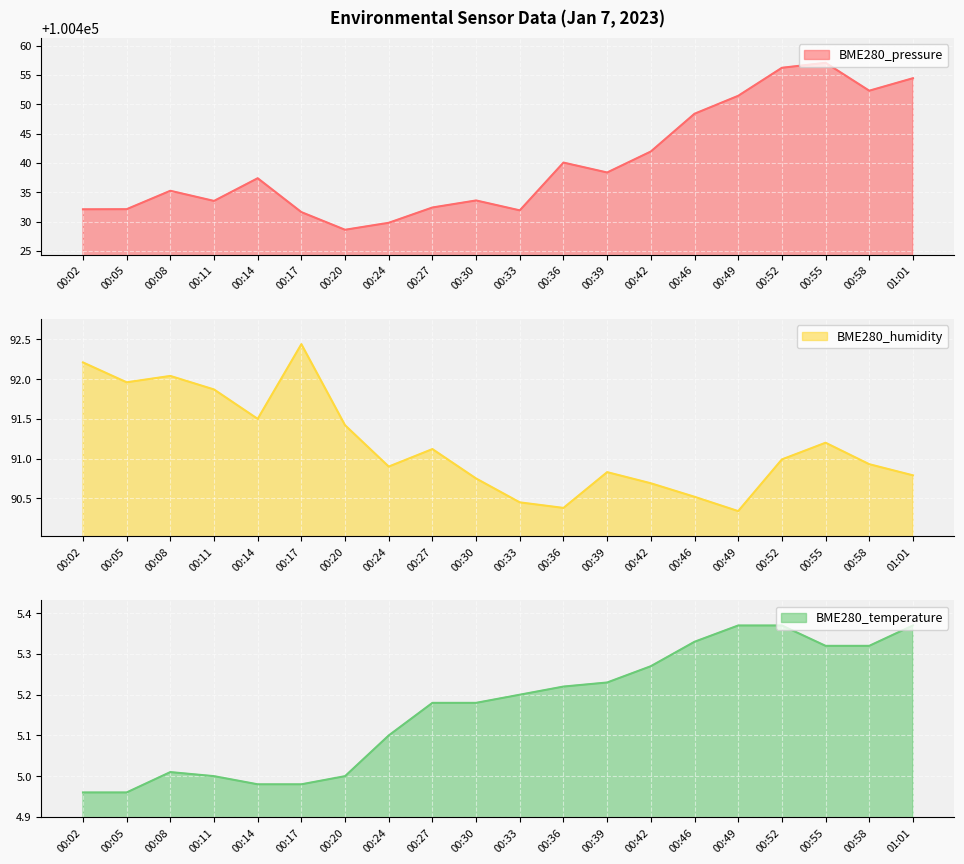

Which series changed the most between 00:27 and 00:58?

BME280_pressure